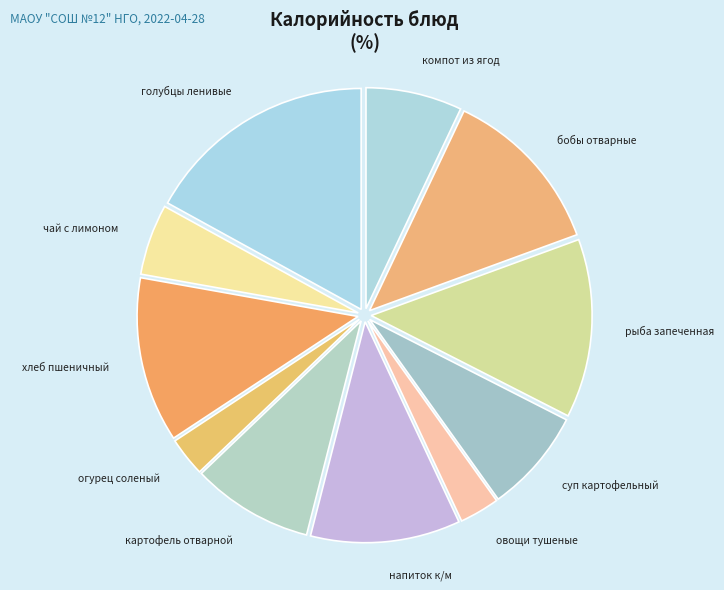

True or false: напиток к/м accounts for 11% of the total.

True